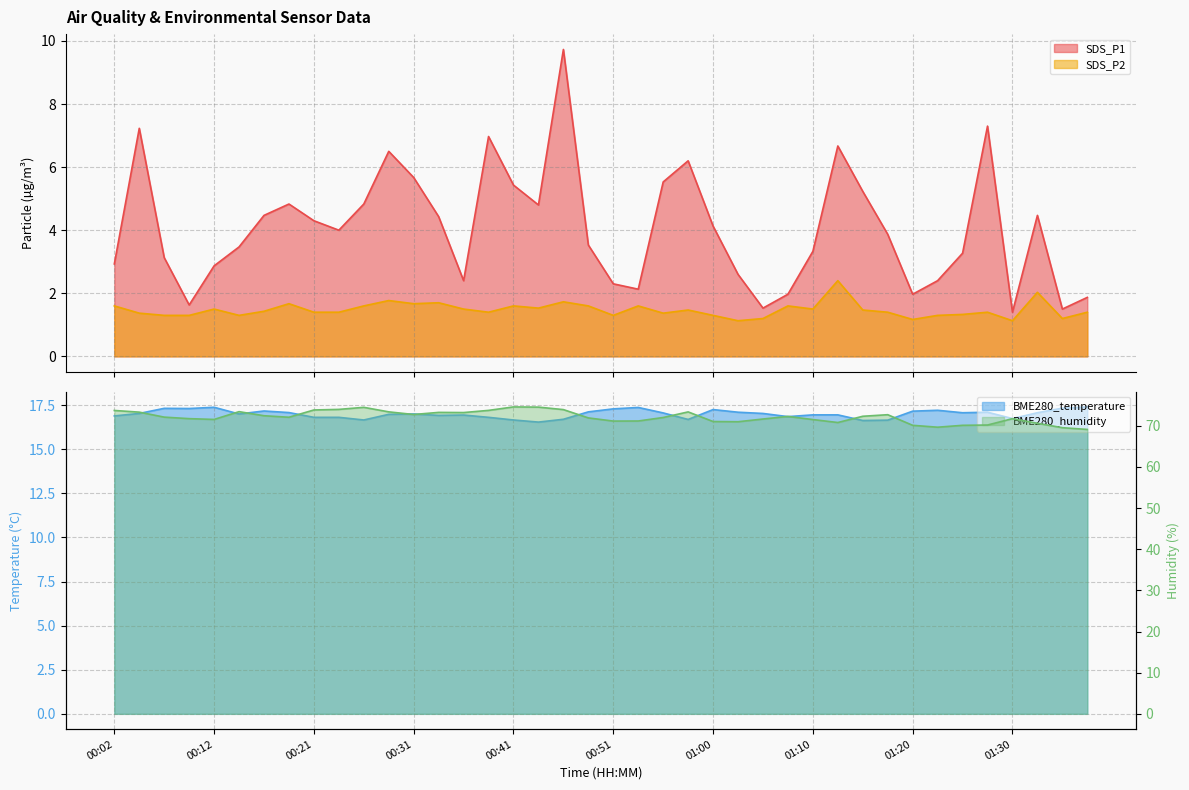

What is the label of the 10th point from the right?

01:15